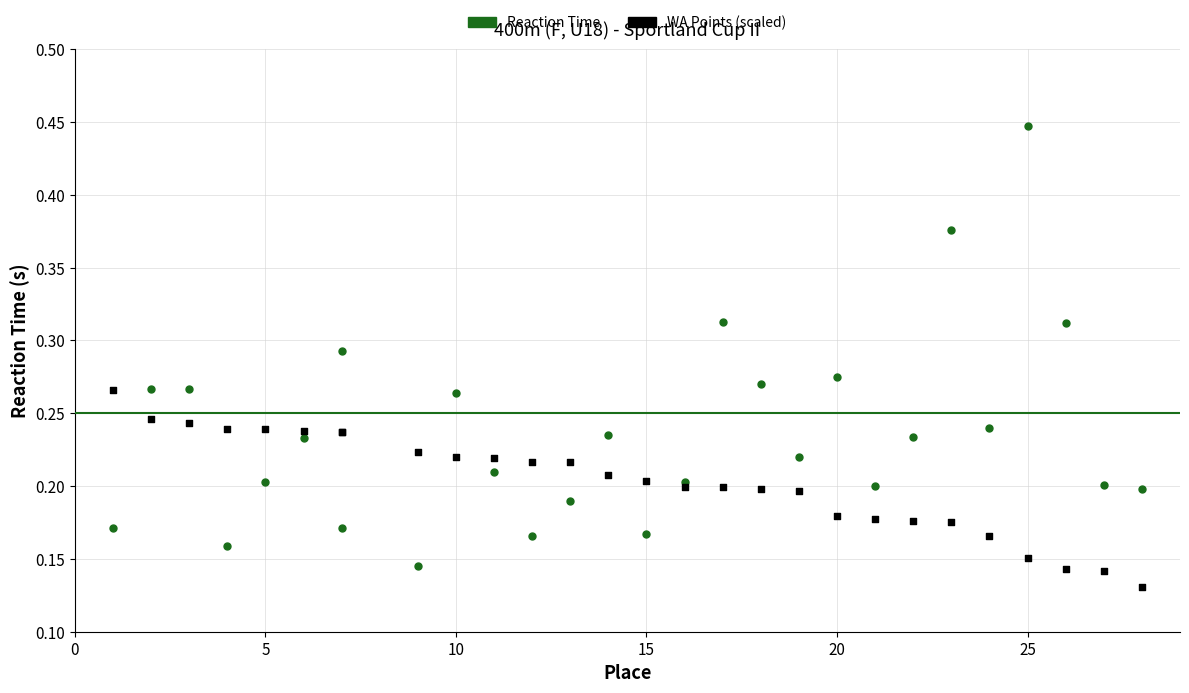

Which series has the largest Y range (max minus min)?

Reaction Time